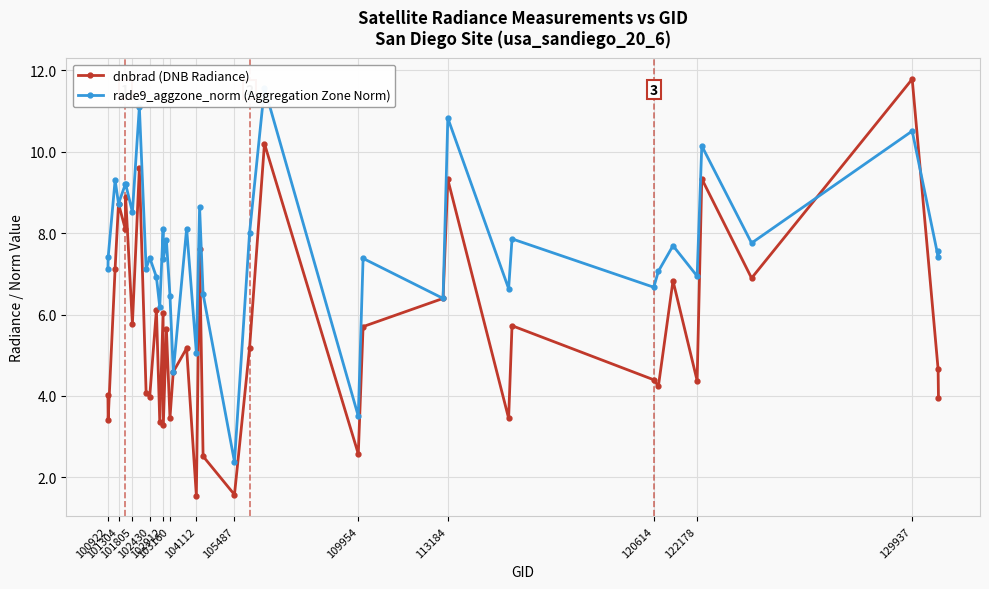

How many interior local peaks does the dnbrad (DNB Radiance) series have?

14